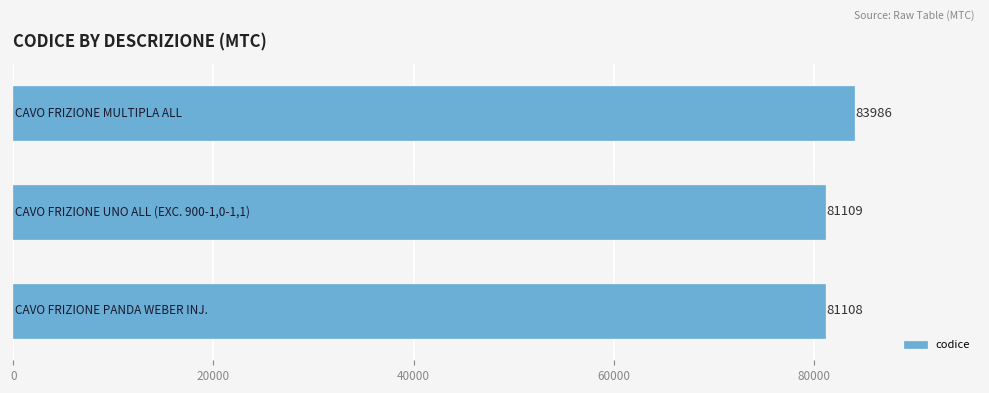

What is the sum of all values?

246203